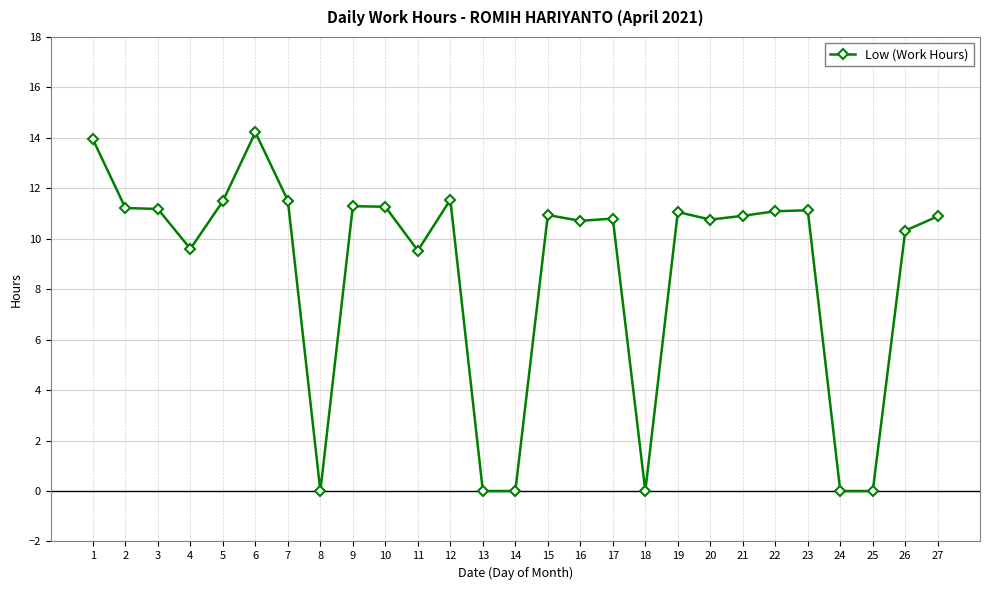

What is the maximum value shown in the chart?

14.2